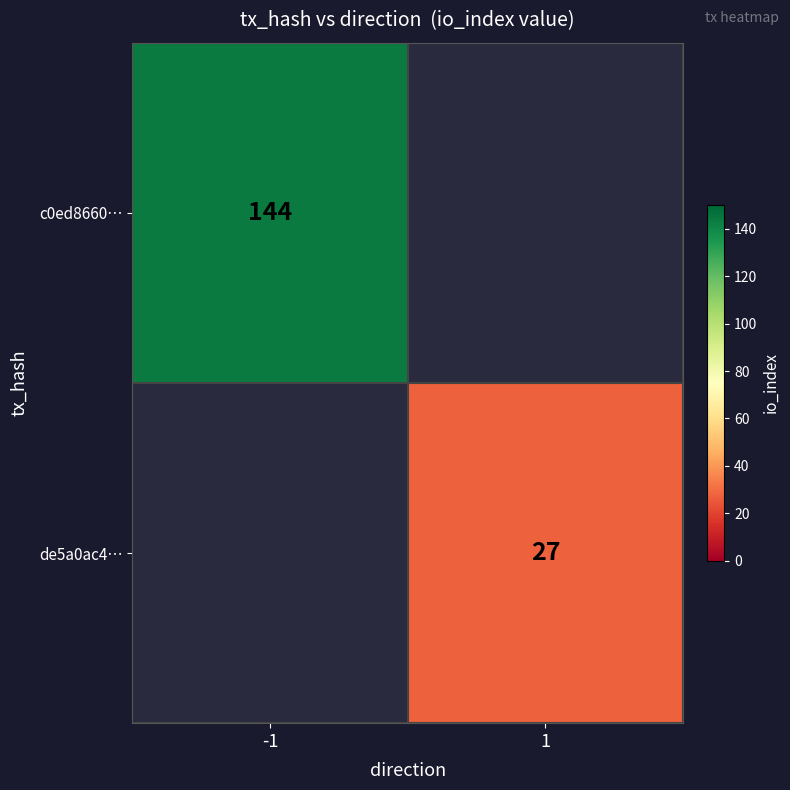

The de5a0ac4… series shows 11 at 1. True or false?

False